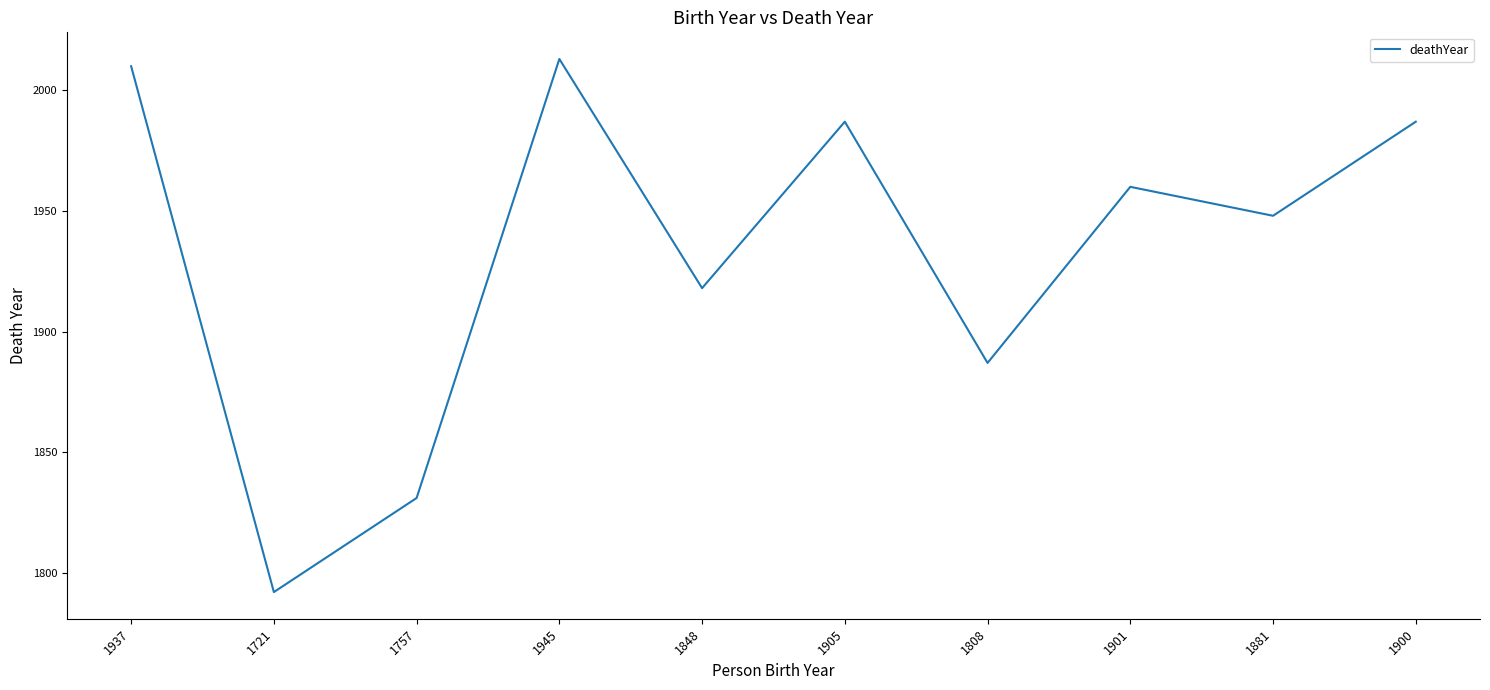

At which label does the data first exceed 1960?

1937